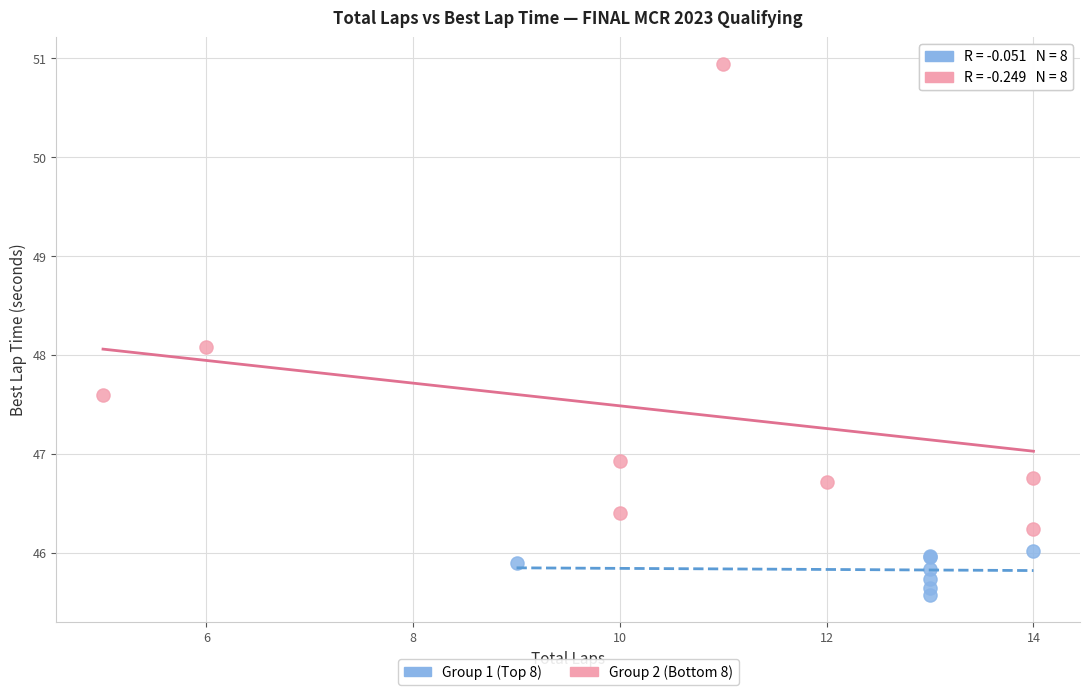

Which series reaches the minimum Y coordinate?

Group 1 (Top 8)